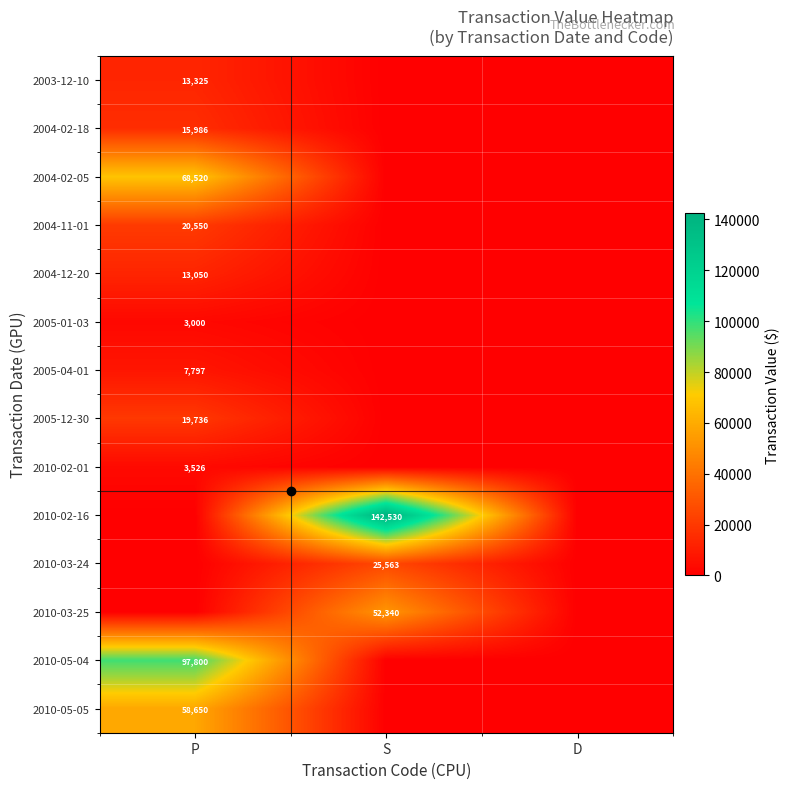

The value of 2004-02-18 at P is 26526. True or false?

False